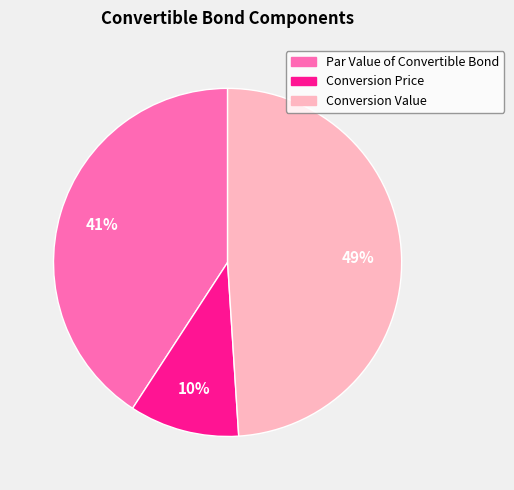

Which has a higher value, Par Value of Convertible Bond or Conversion Price?

Par Value of Convertible Bond